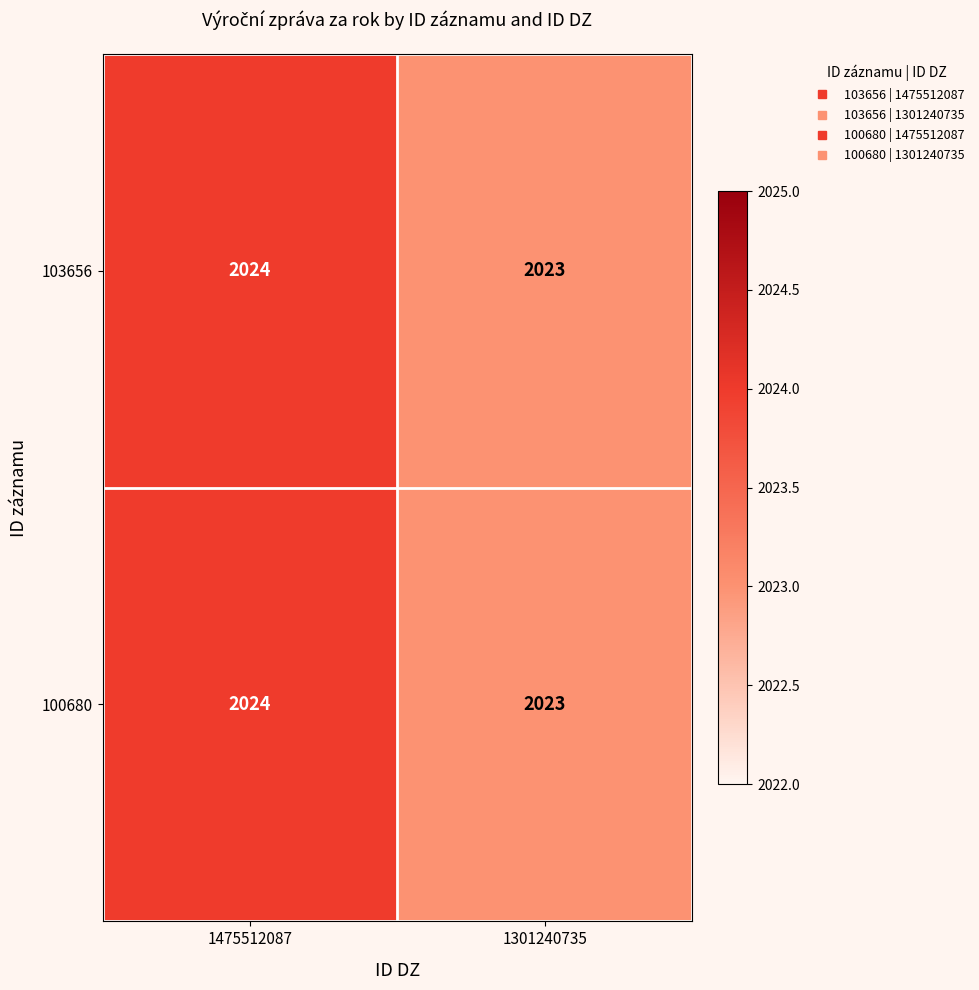

Which label corresponds to the largest value in the chart?

1475512087